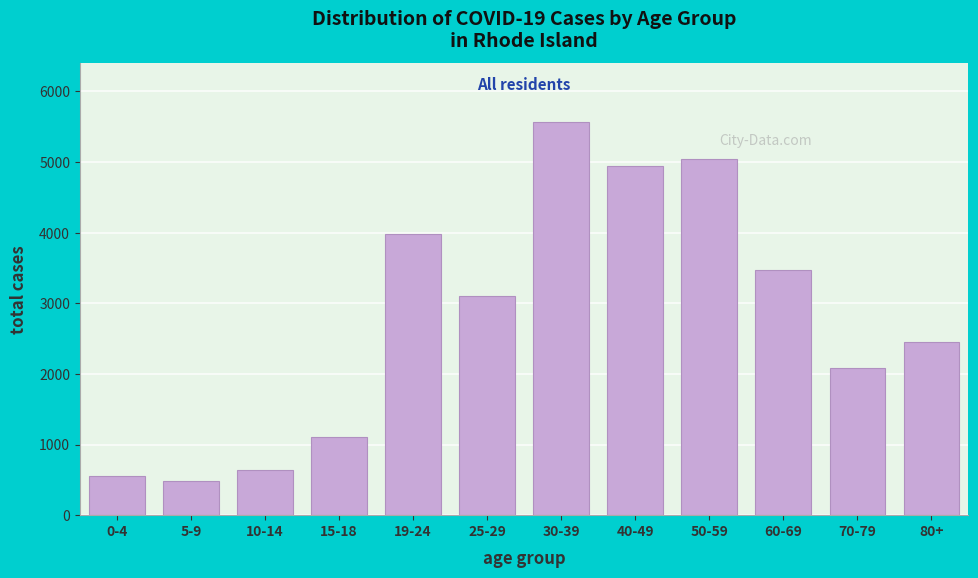

Reading left to right, transcribe all the data shown in this chart.

0-4=548	5-9=482	10-14=641	15-18=1105	19-24=3988	25-29=3104	30-39=5564	40-49=4938	50-59=5038	60-69=3472	70-79=2084	80+=2453